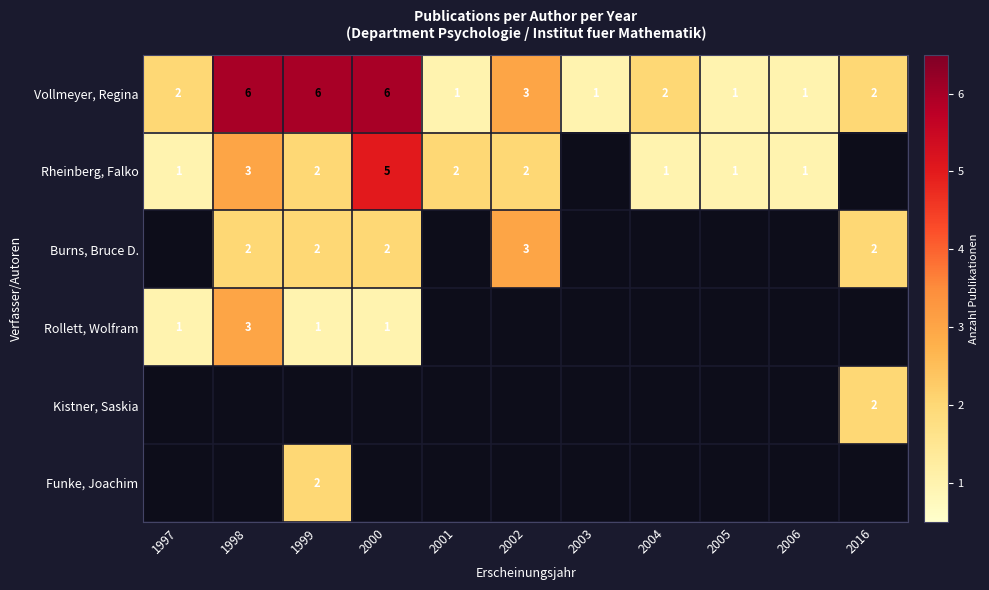

Is it true that Rollett, Wolfram equals 2 at 1998?

False